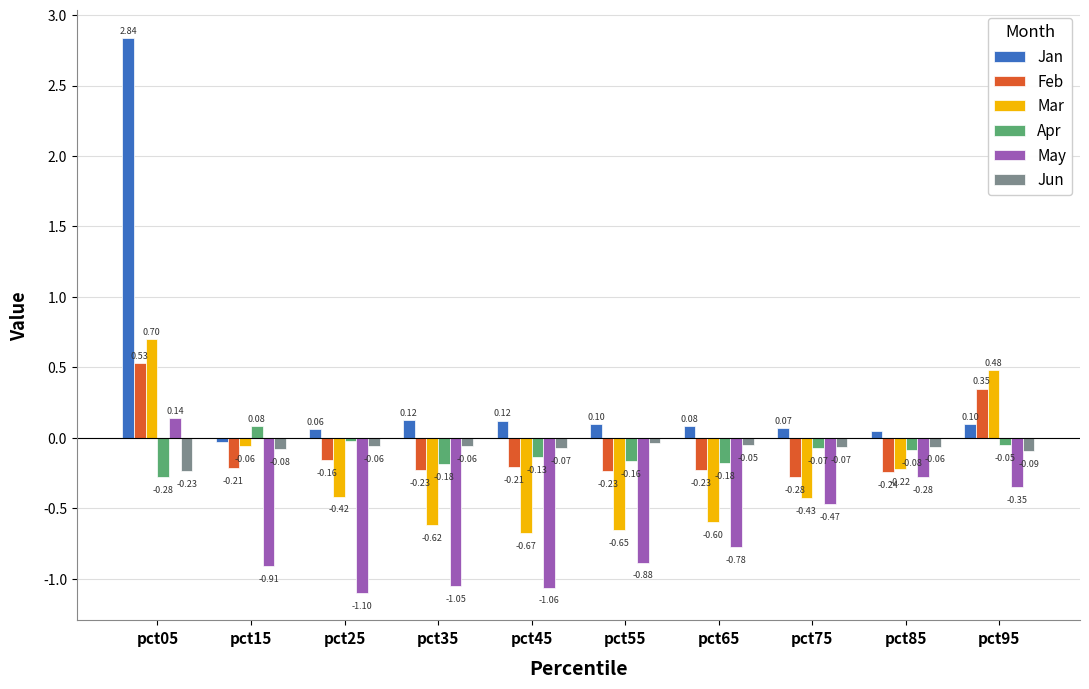

How many bars are there in total?

60